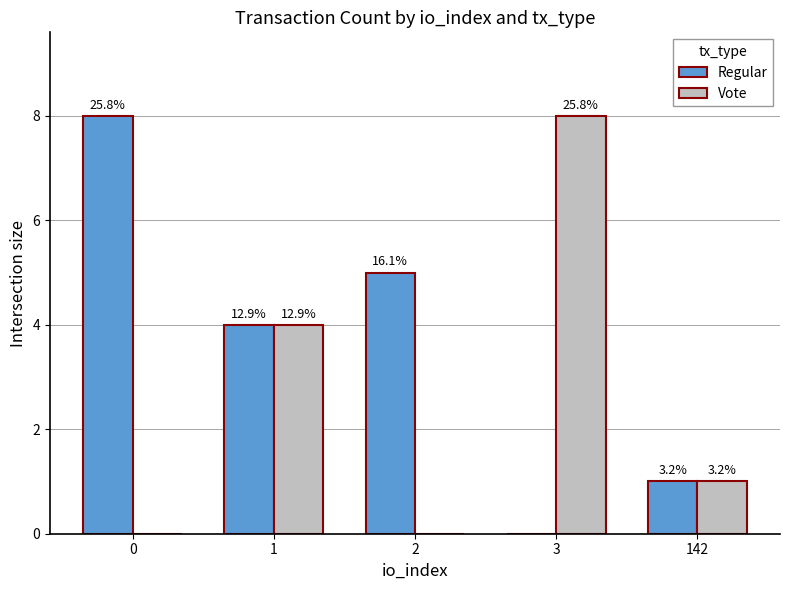

How many groups of bars are there?

5